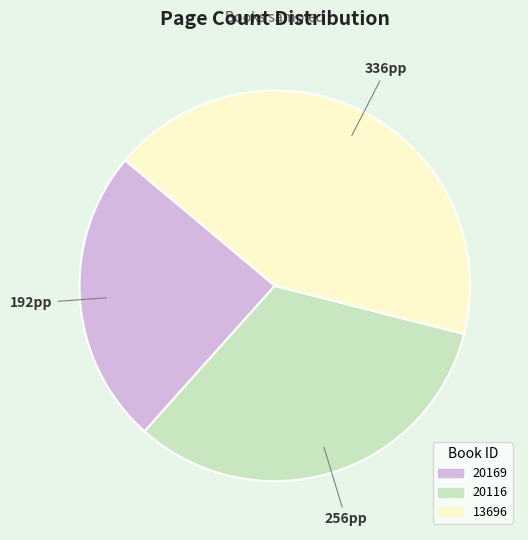

Is it true that 20169 is 24% of the pie?

True